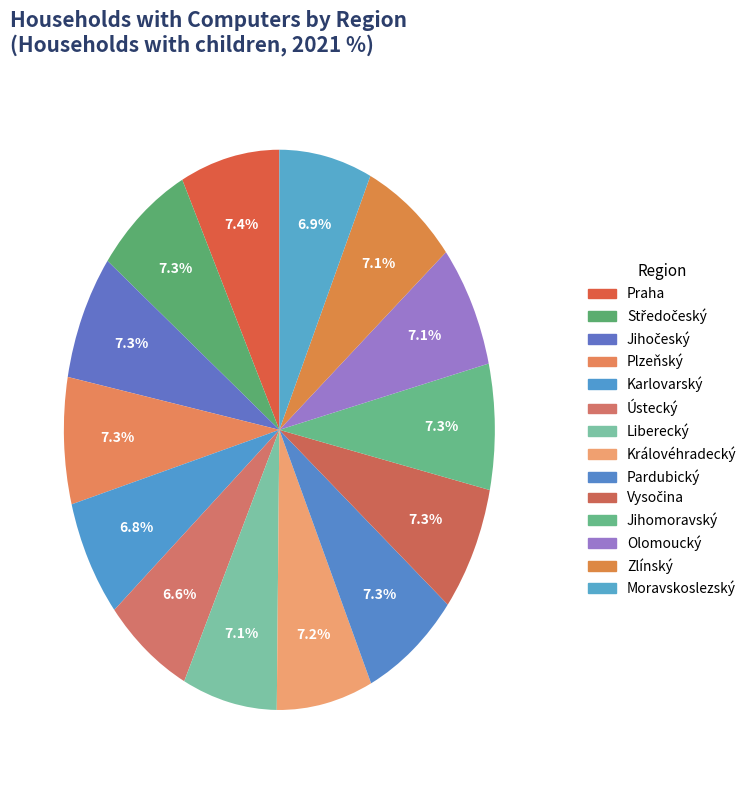

How many slices are in this pie chart?

14